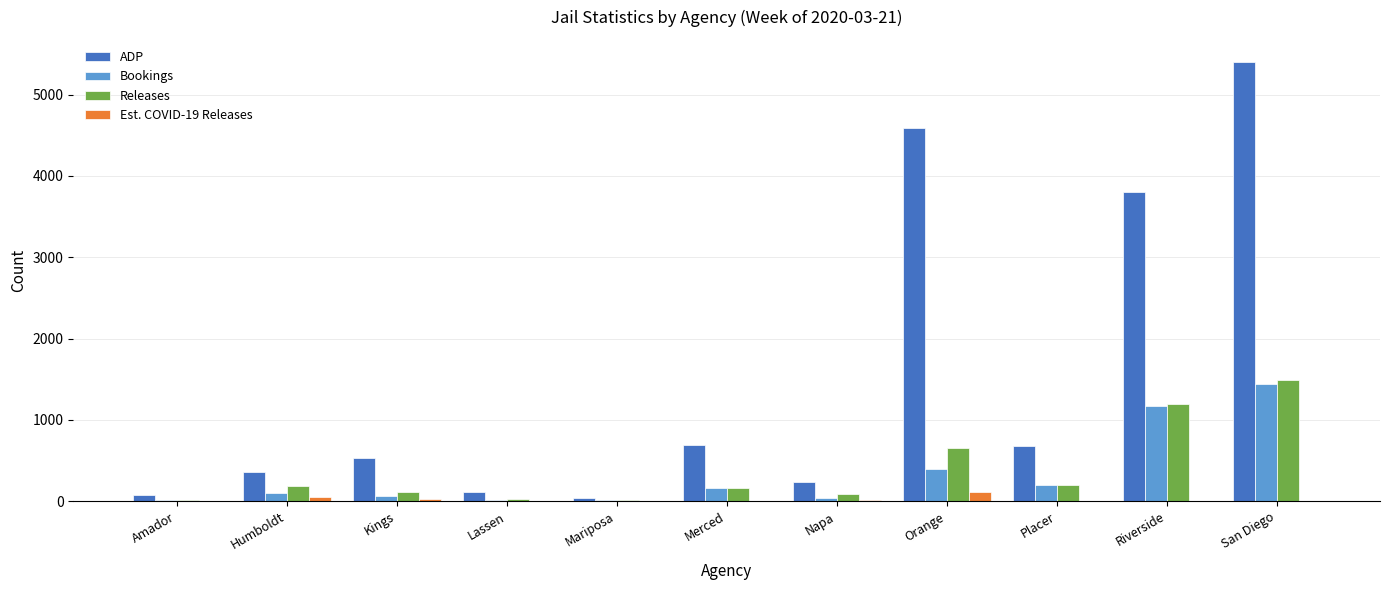

Between Napa and San Diego, which series saw the biggest shift?

ADP